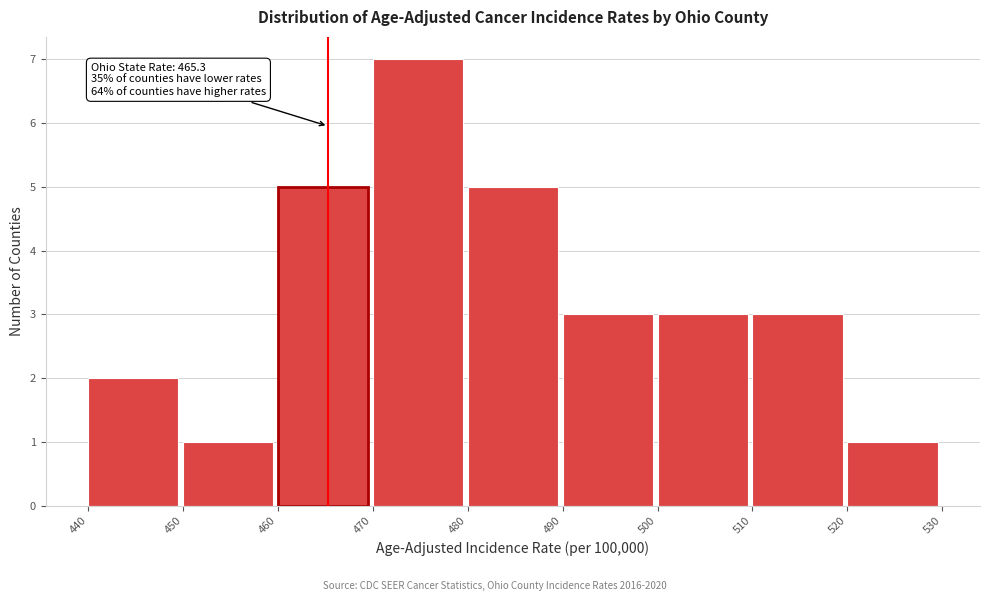

Over which range of the x-axis is the bar tallest?

470 to 480